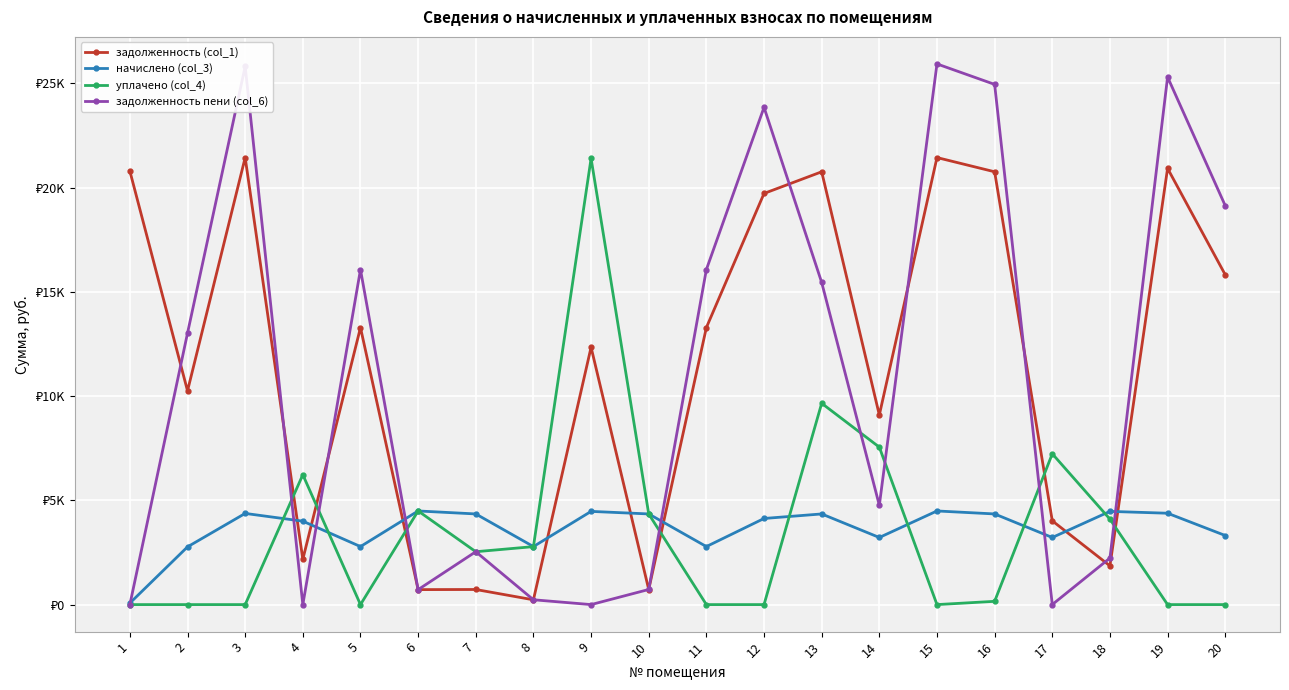

How many intersections are there between задолженность пени (col_6) and задолженность (col_1)?

11